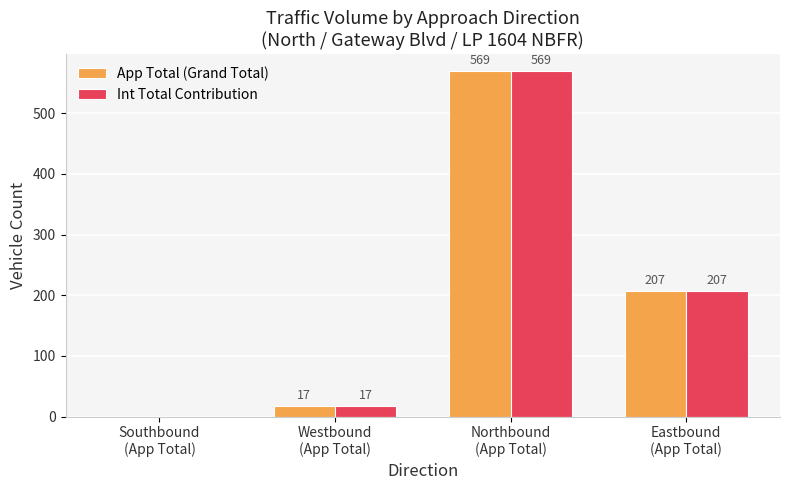

What is the maximum value shown in the chart?

569